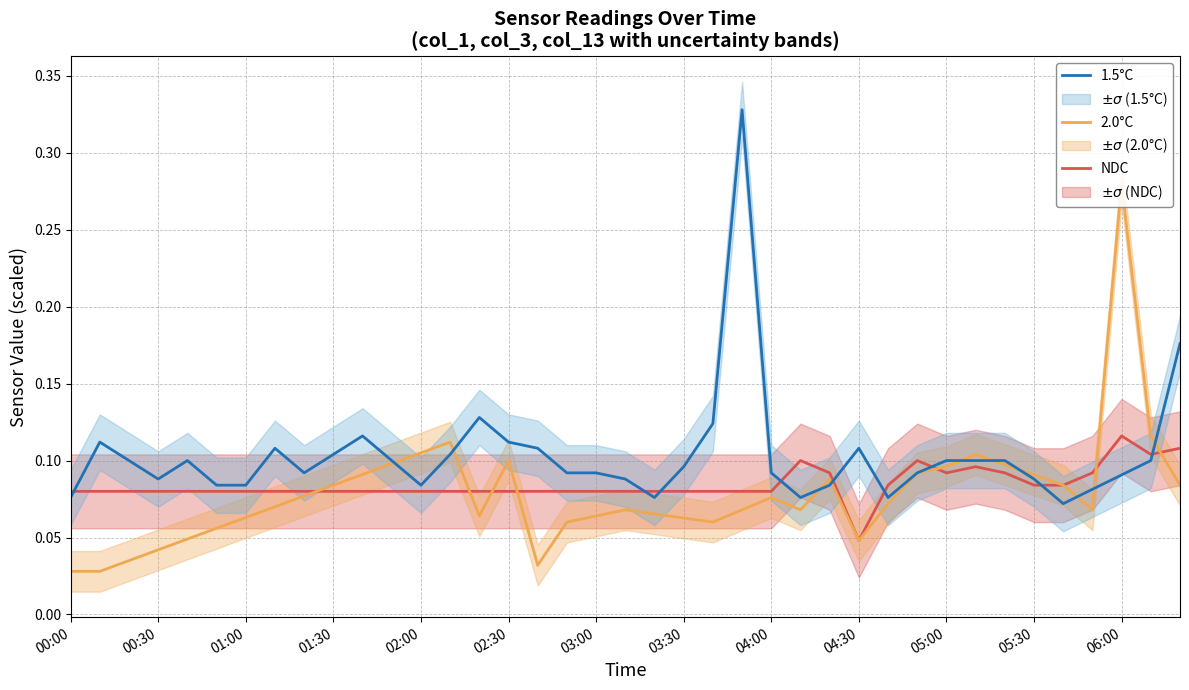

Where is NDC nearest to the value 0?

04:30